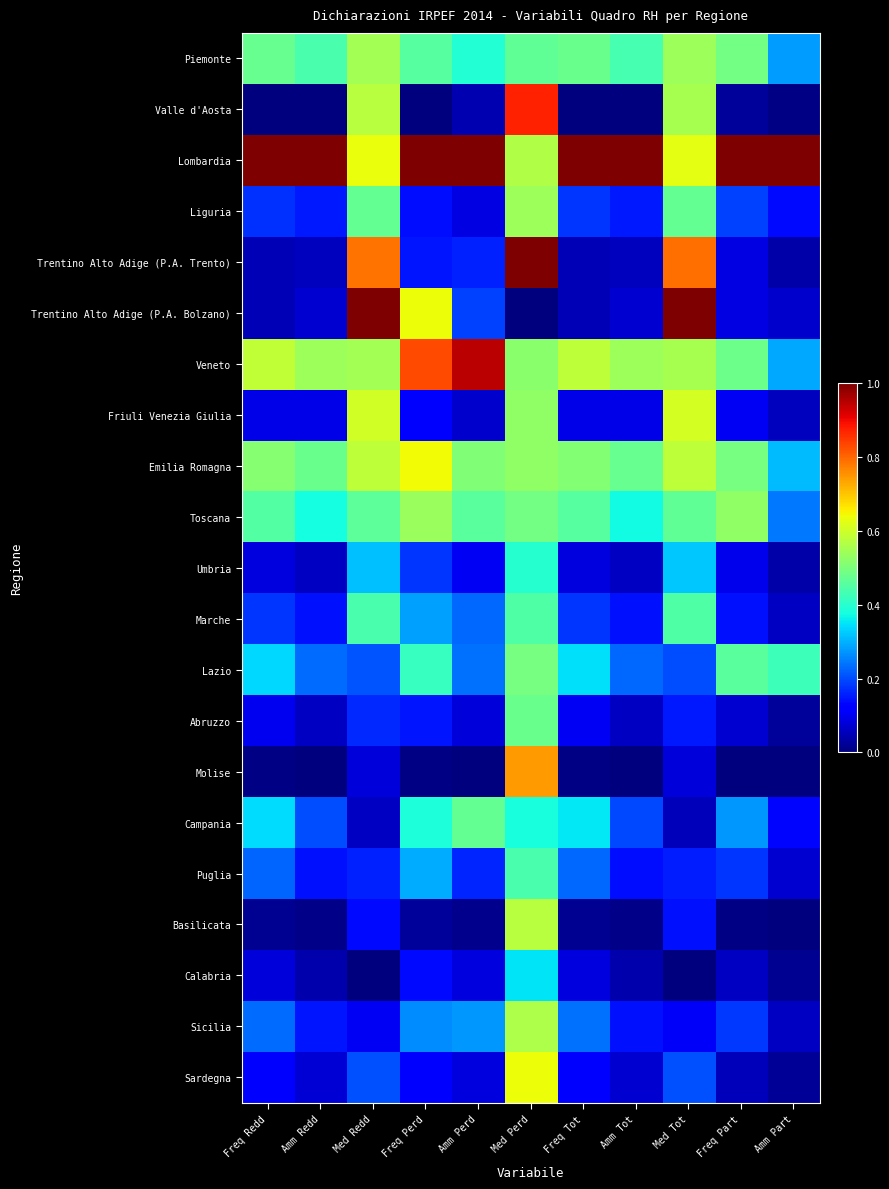

Which series has the widest spread of values?

Trentino Alto Adige (P.A. Bolzano)